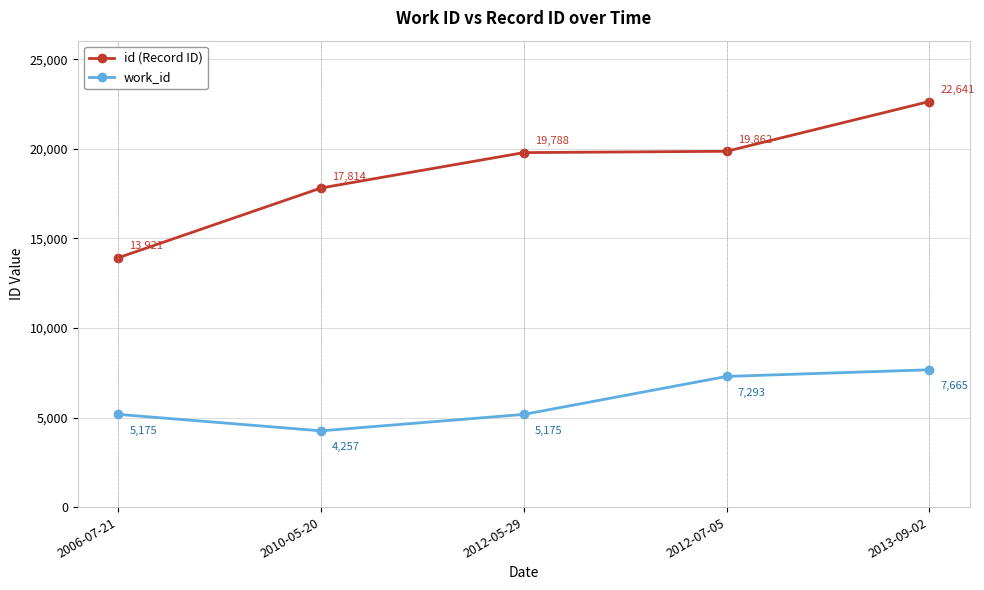

Reading left to right, transcribe all the data shown in this chart.

id (Record ID): 13921	17814	19788	19862	22641
work_id: 5175	4257	5175	7293	7665